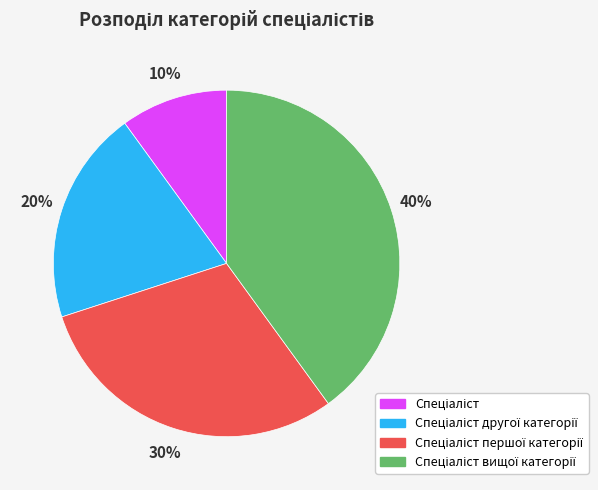

Is there any slice that represents more than half of the pie?

No